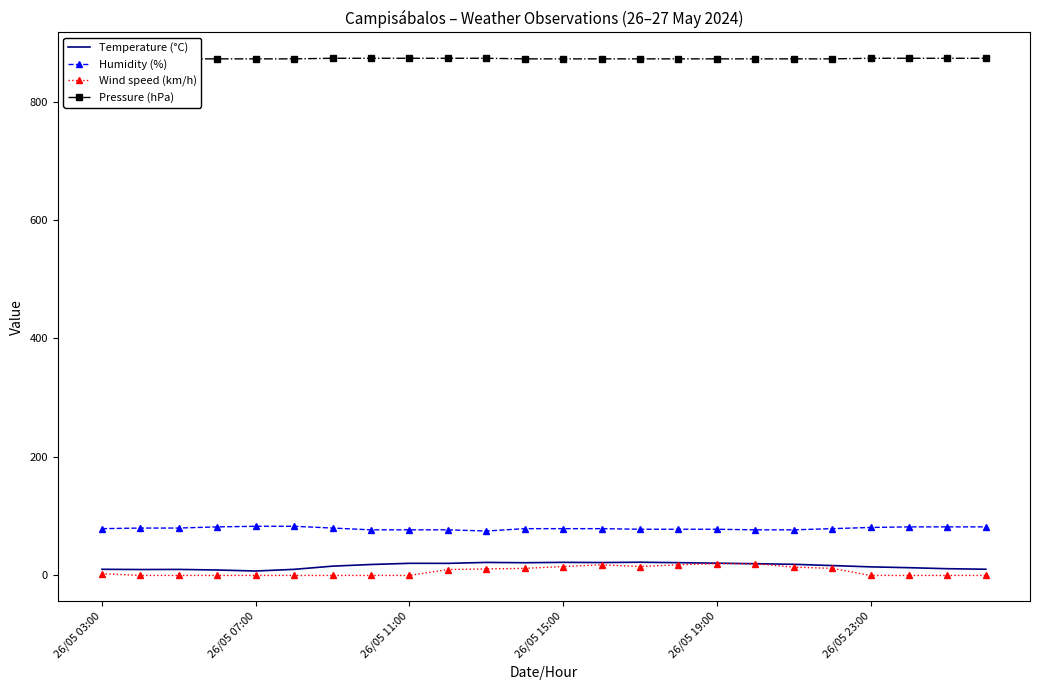

Count the Pressure (hPa) values in the range 872 to 873.

24